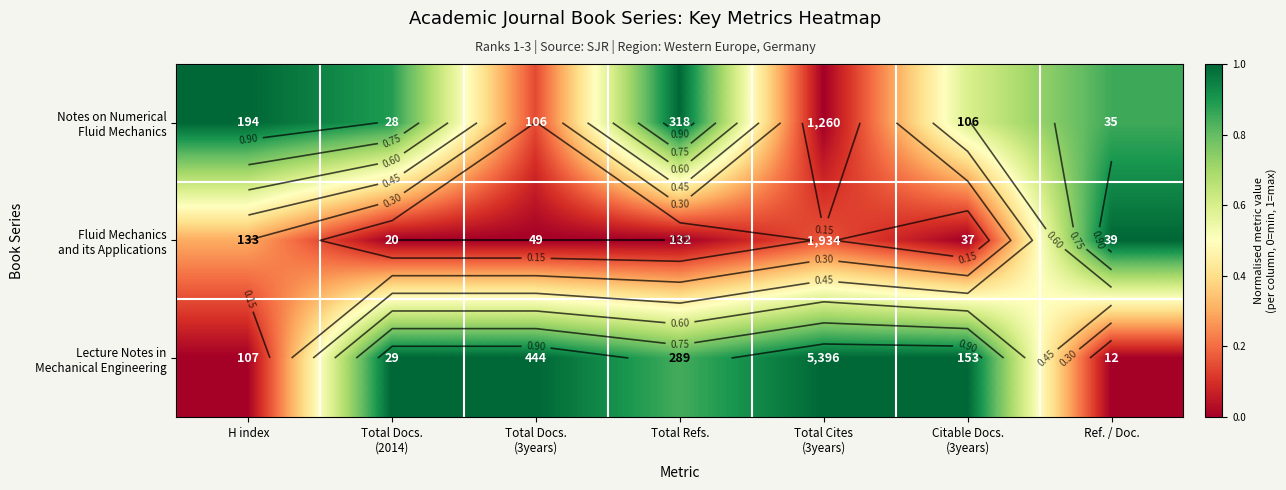

What value does the Lecture Notes in Mechanical Engineering series have at Total Docs. (2014)?

1.0